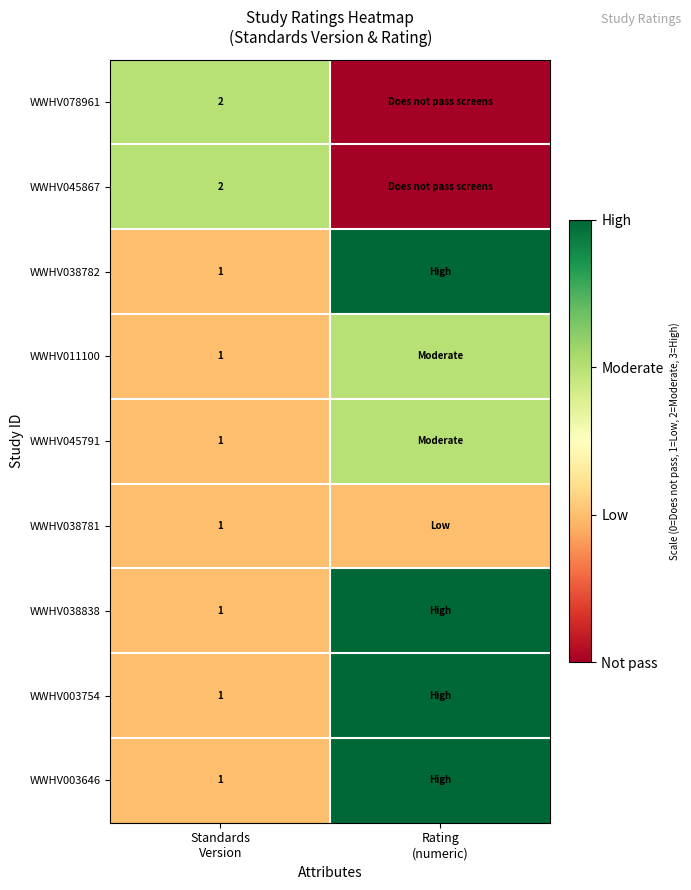

True or false: WWHV003646 has a value of 1 at Rating (numeric).

False